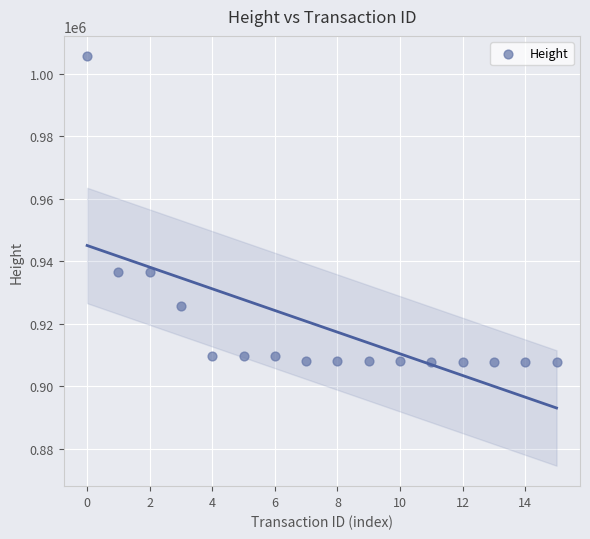

What is the range of Y values (max minus min)?

97909